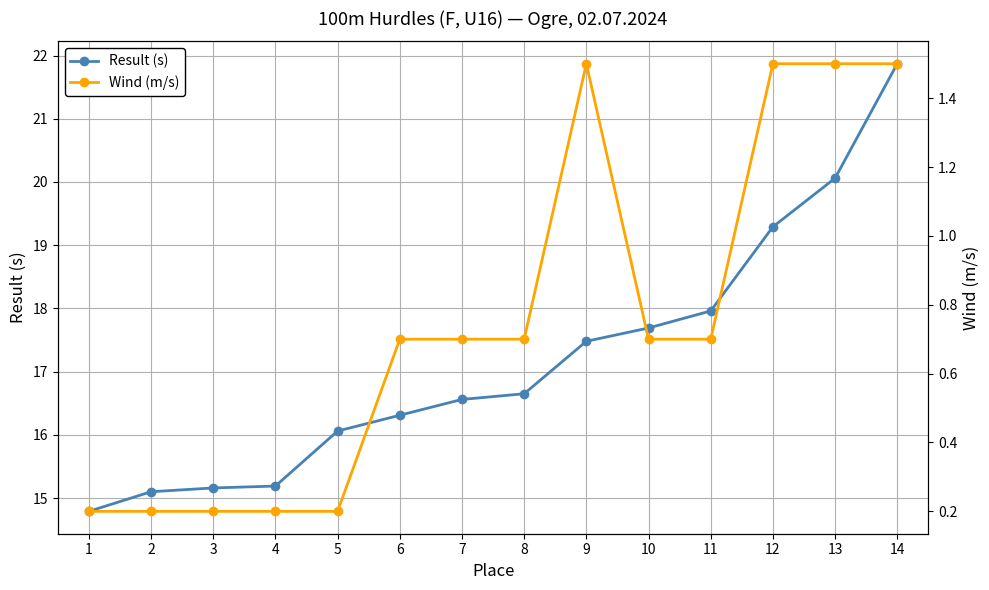

Rank the series by their average value, from highest to lowest.

Result (s), Wind (m/s)